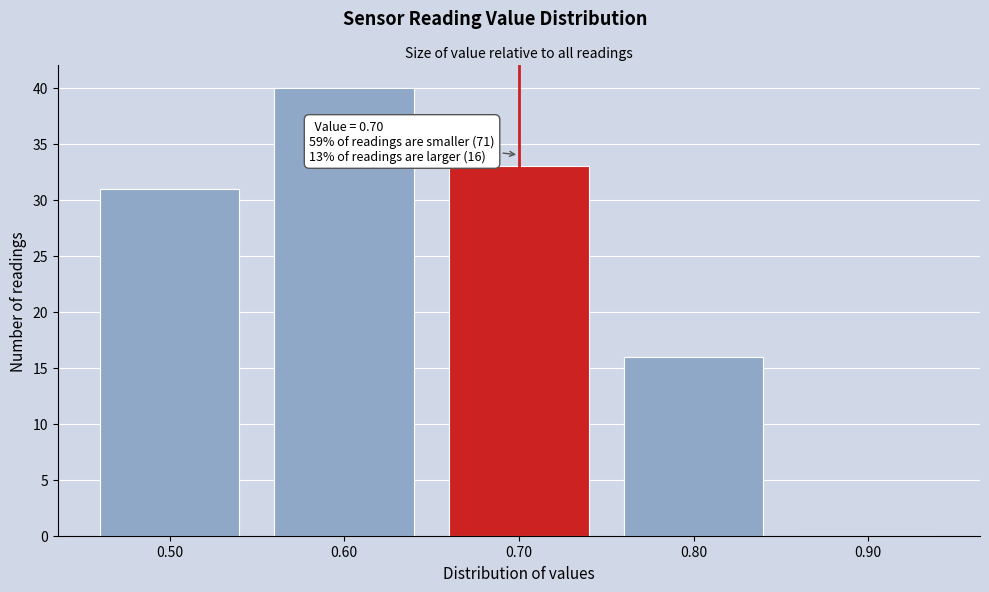

Which range on the x-axis has the tallest bar?

0.55 to 0.65